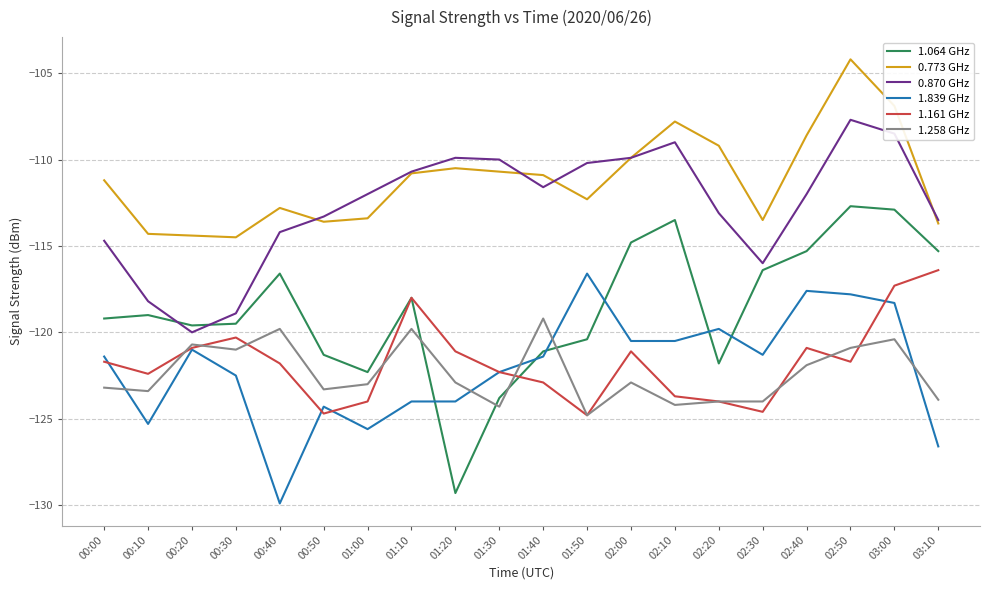

True or false: 1.258 GHz has a value of -77.4 at 00:10.

False